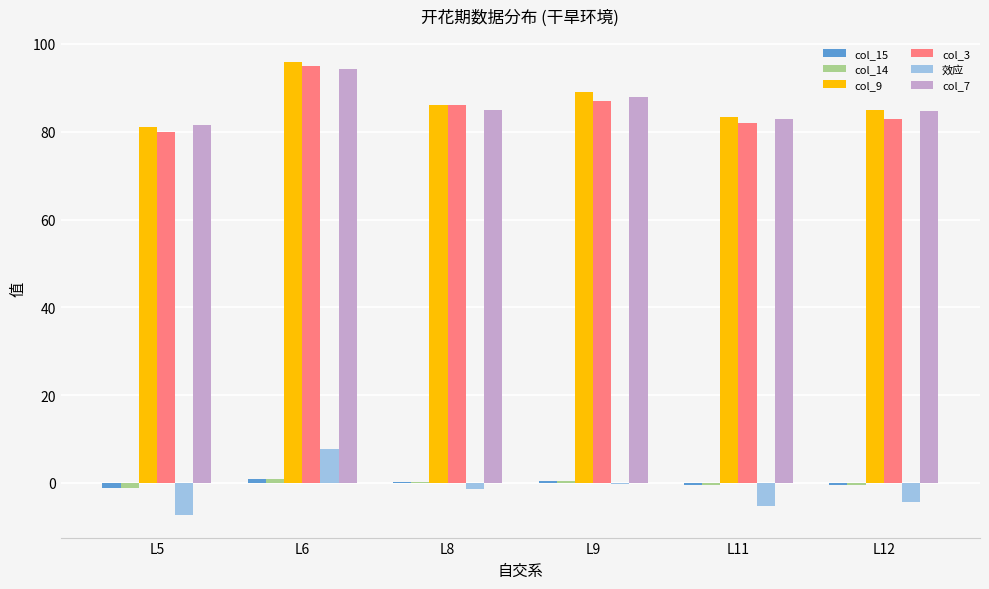

What is the sum of the col_14 values at L5 and L9?

-0.8